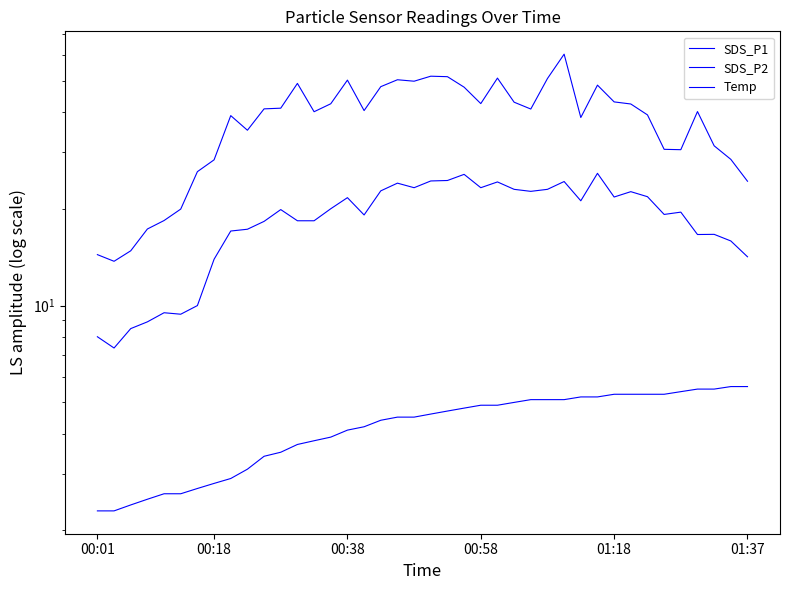

How many data points in SDS_P1 are above 40?

23